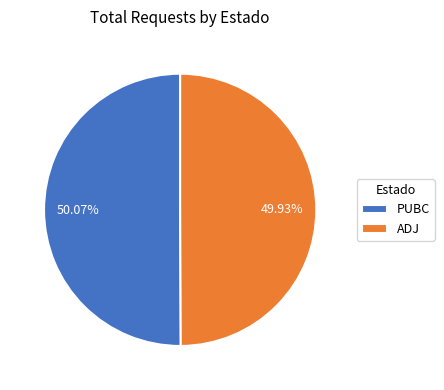

What is the ratio of the value at ADJ to the value at PUBC?

1.0